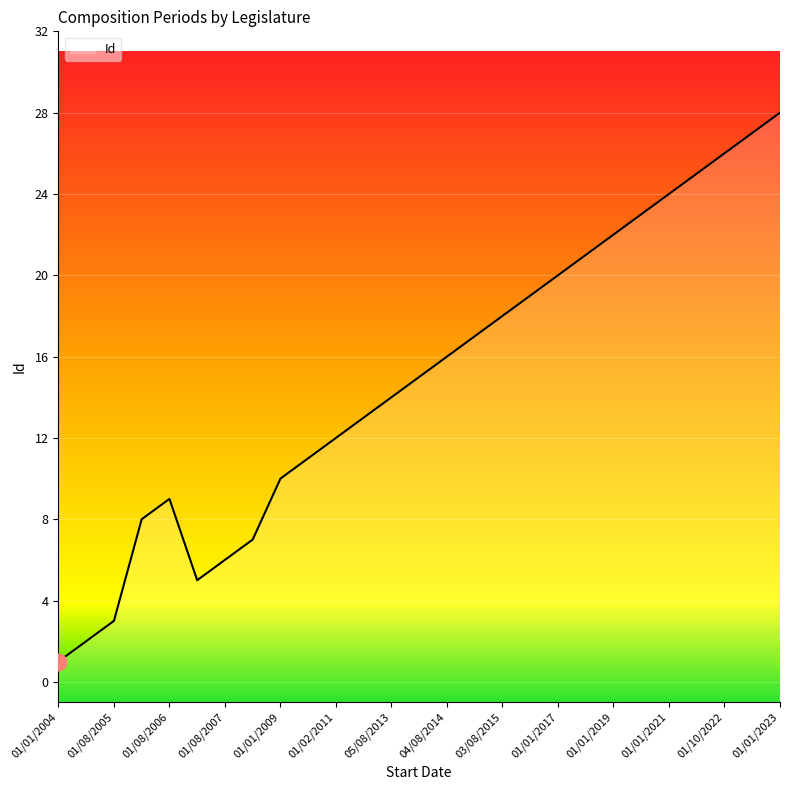

Where is the first local maximum?

01/08/2006